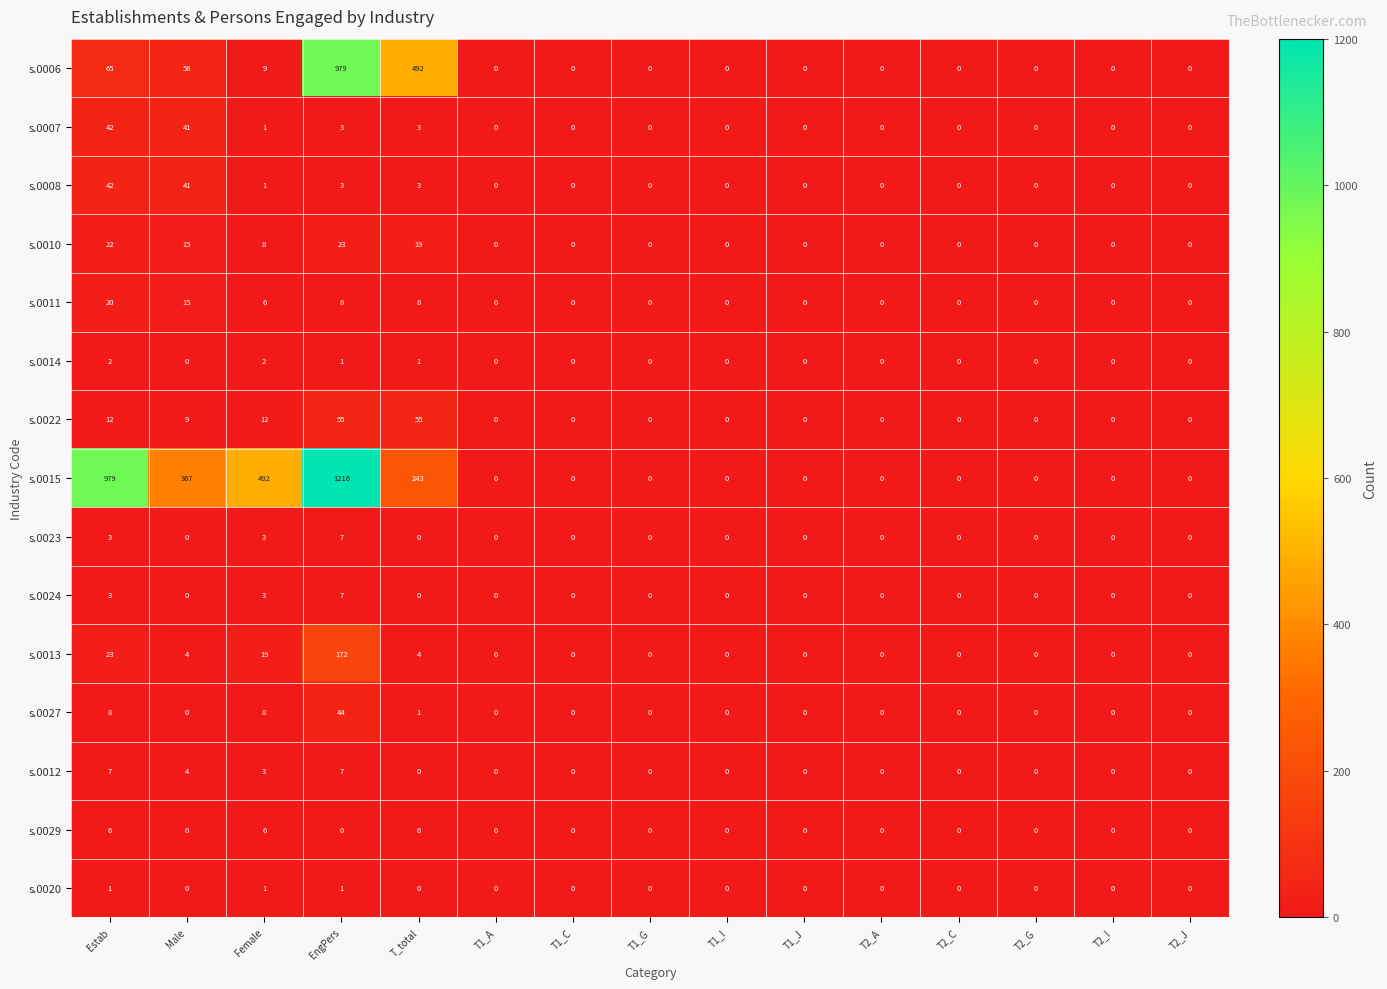

What is the maximum value shown in the chart?

1216